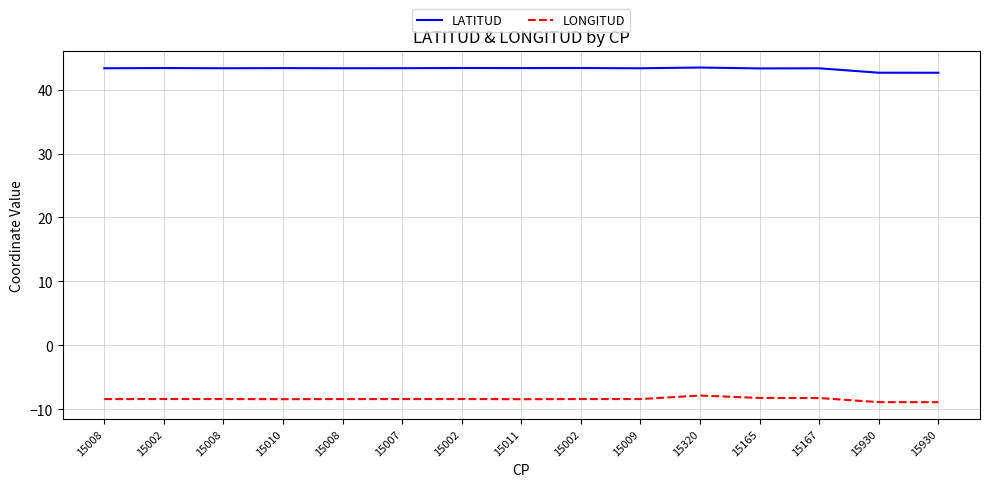

Which has a higher value, 15007 or 15008?

15007